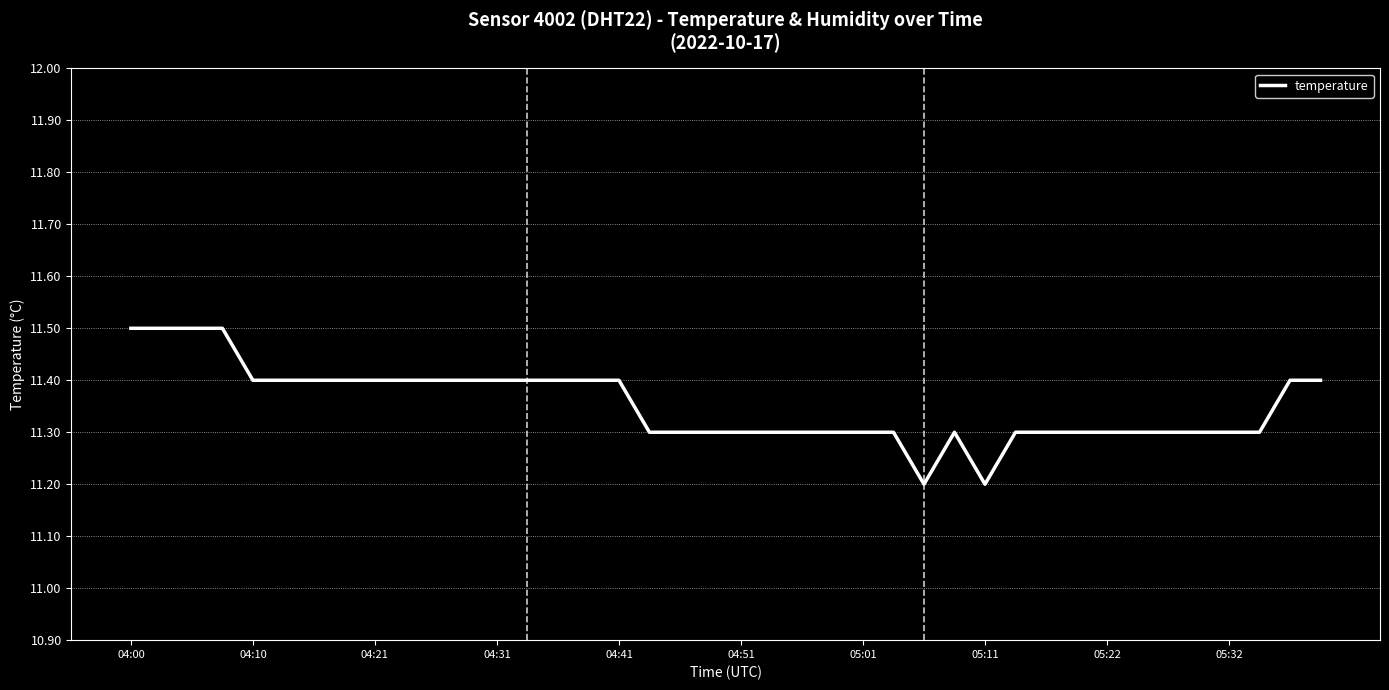

What is the greatest value displayed?

11.5